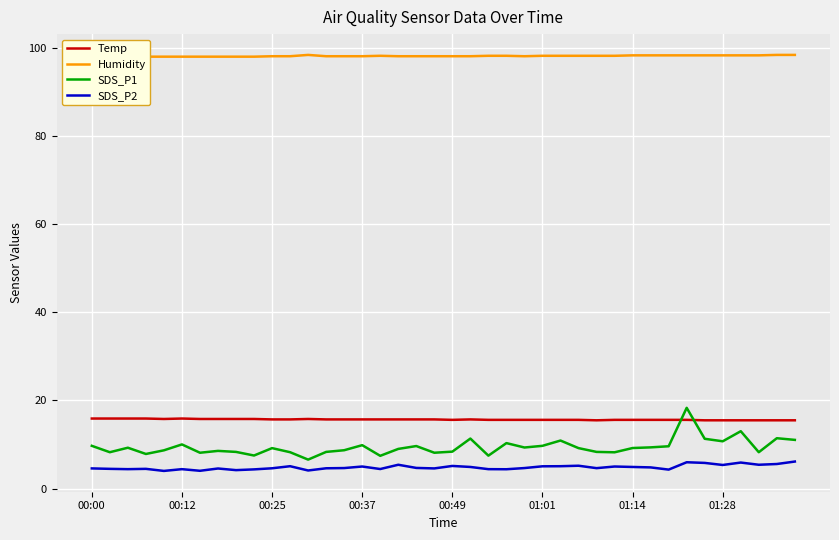

True or false: SDS_P2 and SDS_P1 cross at least once.

False